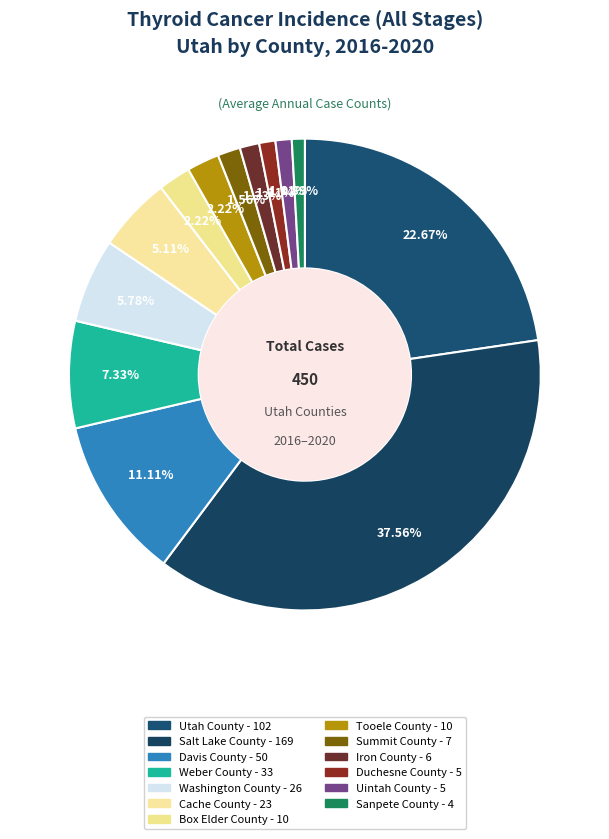

To the nearest percent, what is the difference between the largest and smallest slice percentages?

37%